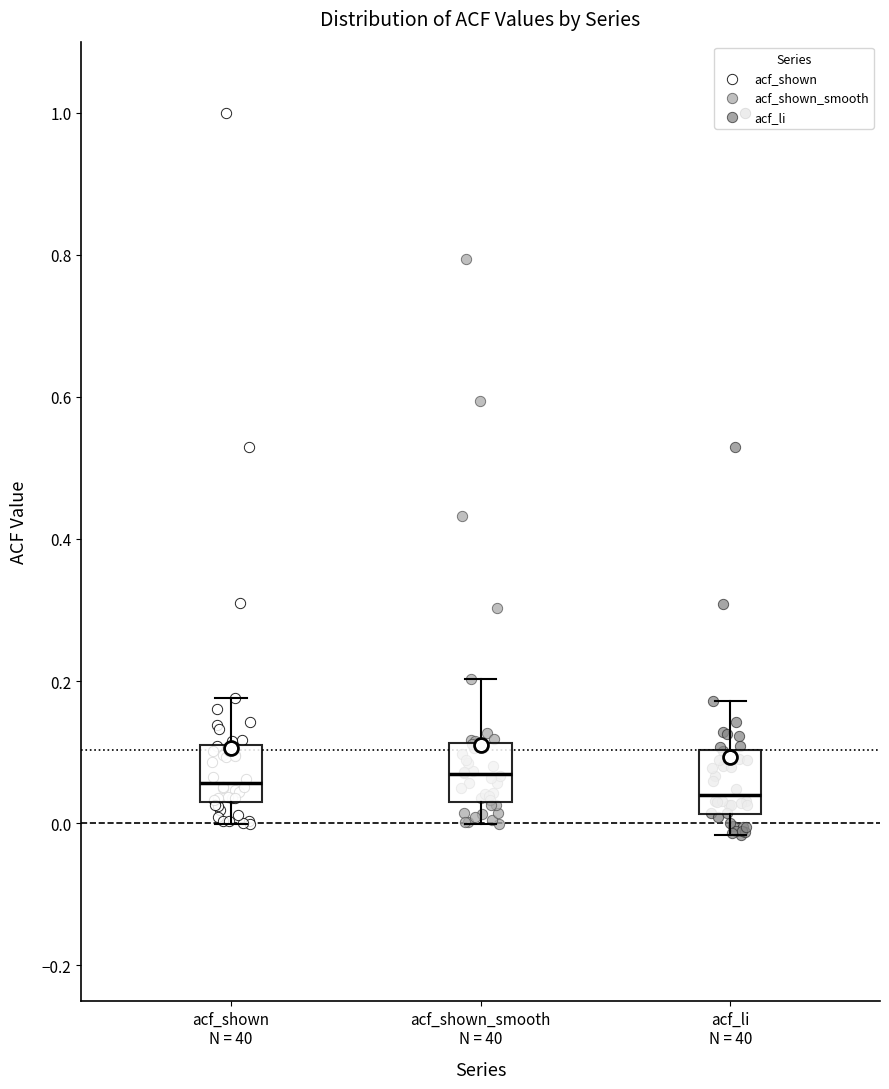

Reading left to right, read every box against the y-axis: the position of its median line, the range the box covers, and the ends of its whiskers. The values are not printed on the chart, so give them approximately, as read against the axis.

acf_shown N = 40: median 0.06, box 0.04 to 0.10, whiskers 0.00 to 0.18
acf_shown_smooth N = 40: median 0.06, box 0.04 to 0.12, whiskers 0.00 to 0.20
acf_li N = 40: median 0.04, box 0.02 to 0.10, whiskers -0.02 to 0.18